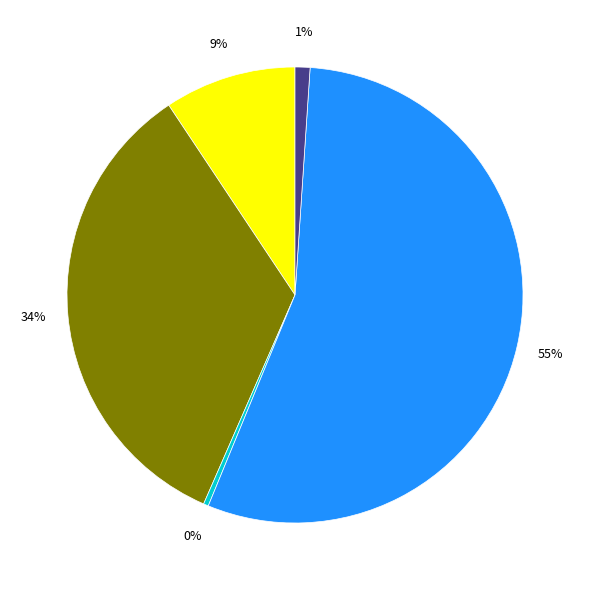

To the nearest percent, what is the average slice percentage?

20%